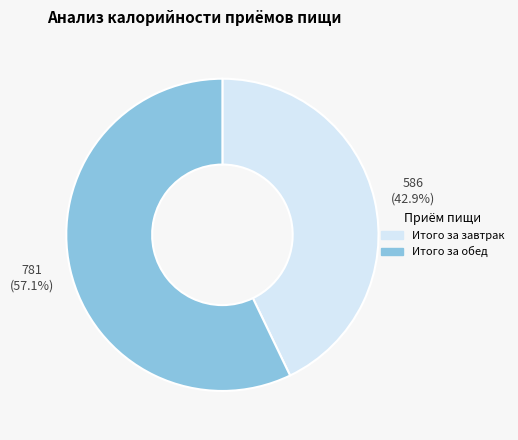

What is the largest slice in the pie chart?

Итого за обед